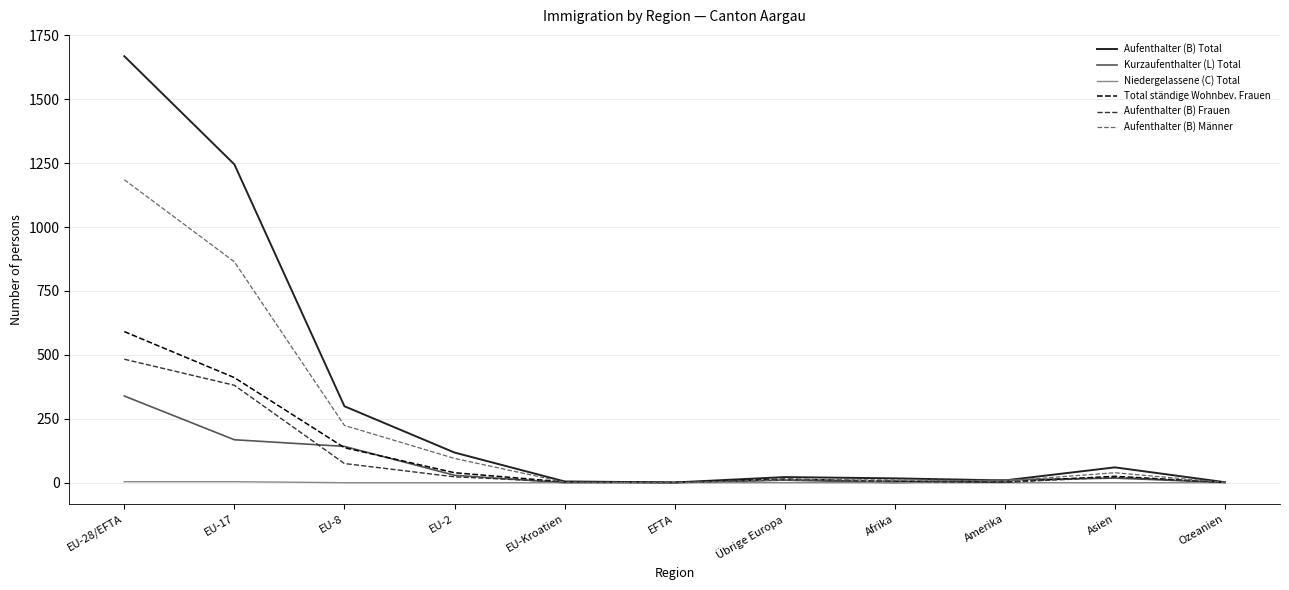

List the series in order of their peak value, lowest first.

Niedergelassene (C) Total, Kurzaufenthalter (L) Total, Aufenthalter (B) Frauen, Total ständige Wohnbev. Frauen, Aufenthalter (B) Männer, Aufenthalter (B) Total